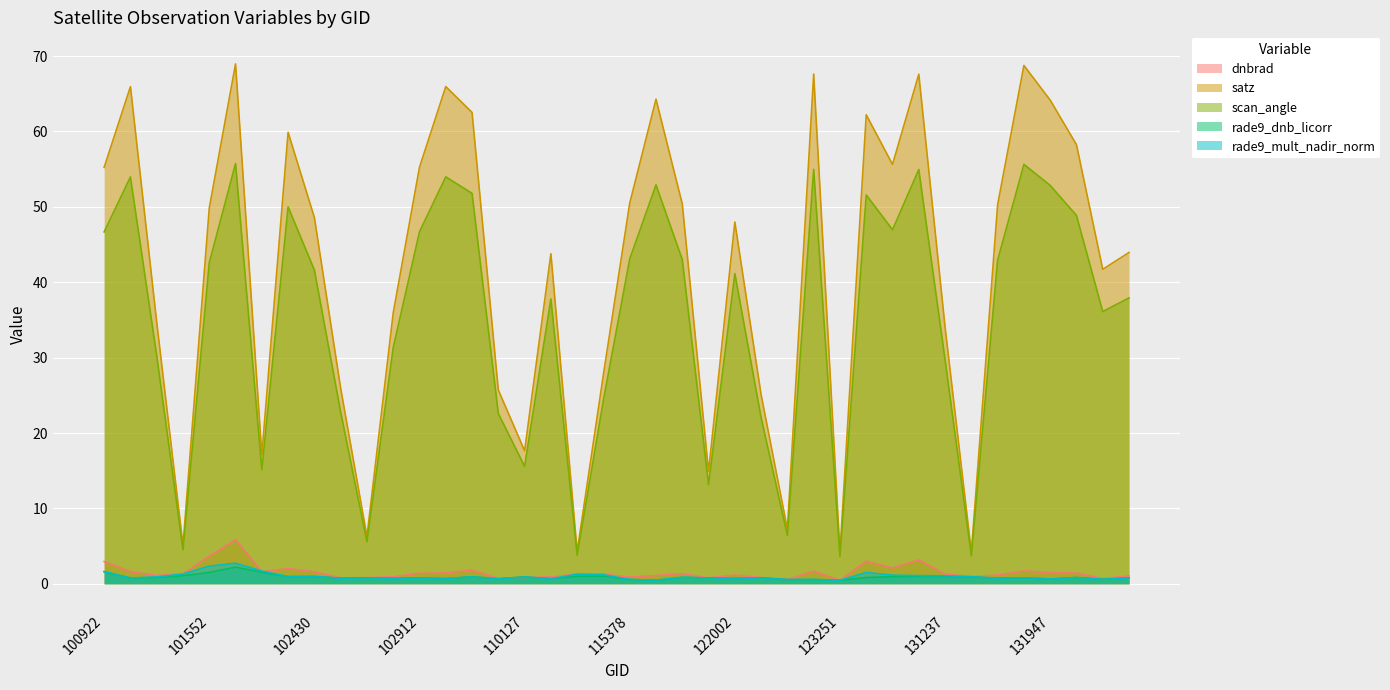

How many lines are shown in the chart?

5